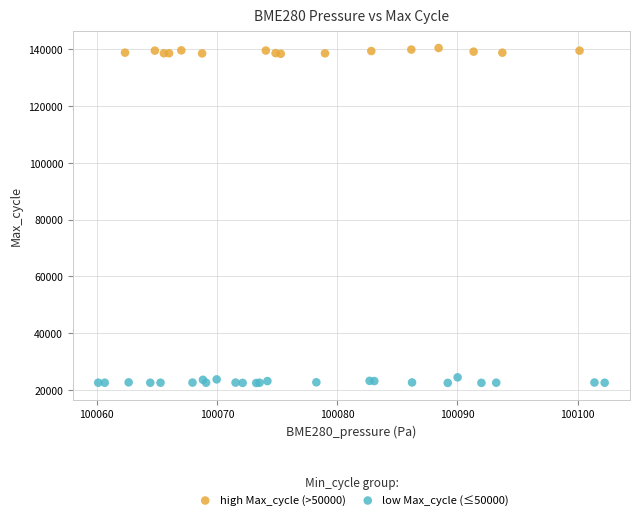

Which series contains the highest Y value?

high Max_cycle (>50000)